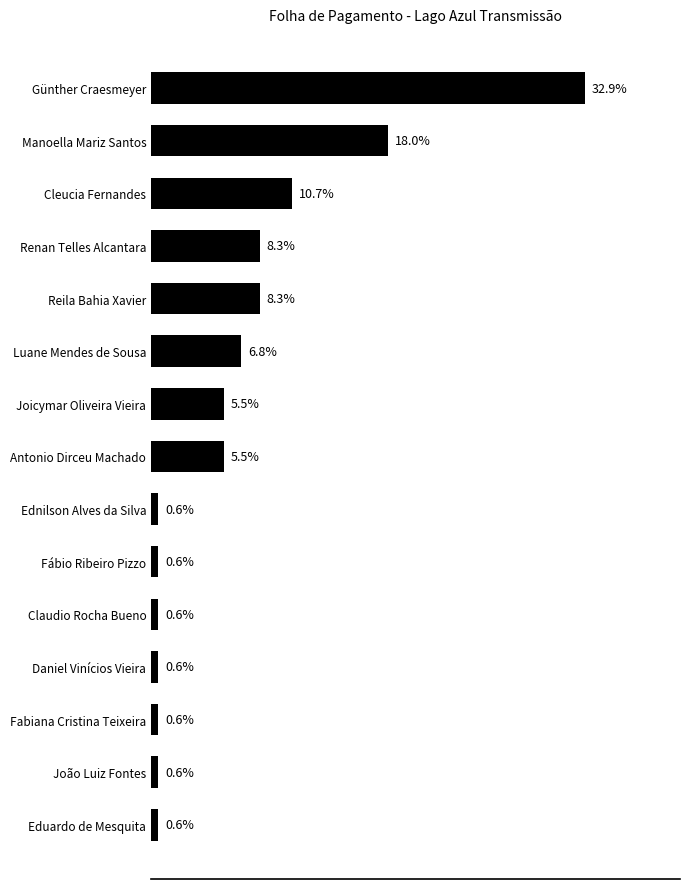

Does the chart contain stacked bars?

No